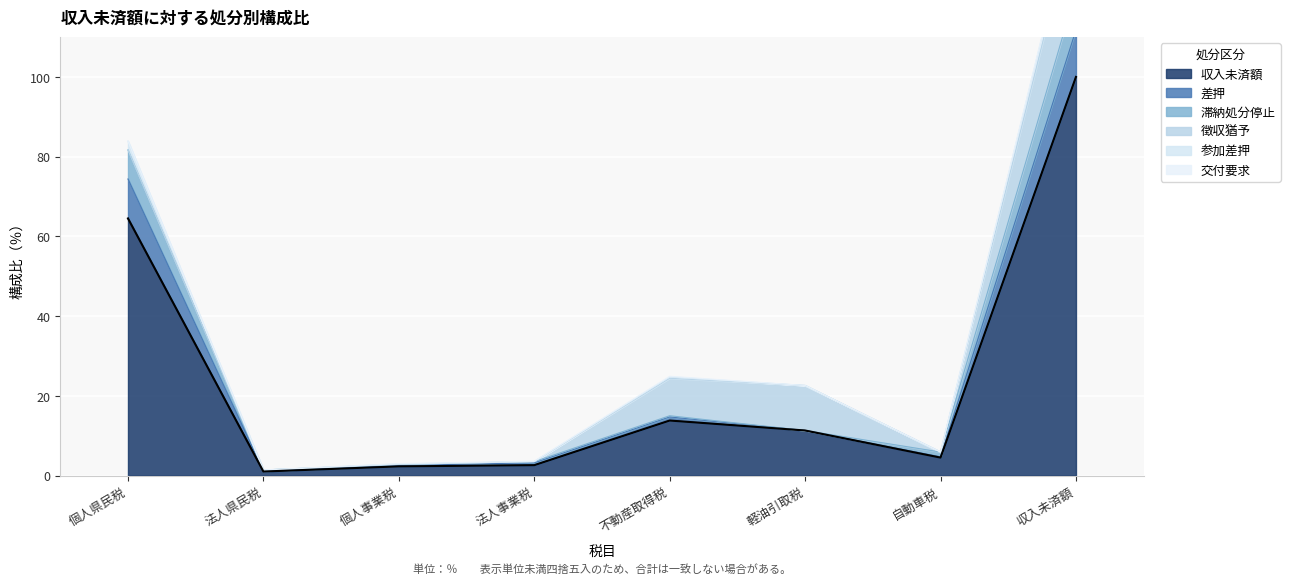

At which label is 収入未済額 closest to 50?

個人県民税